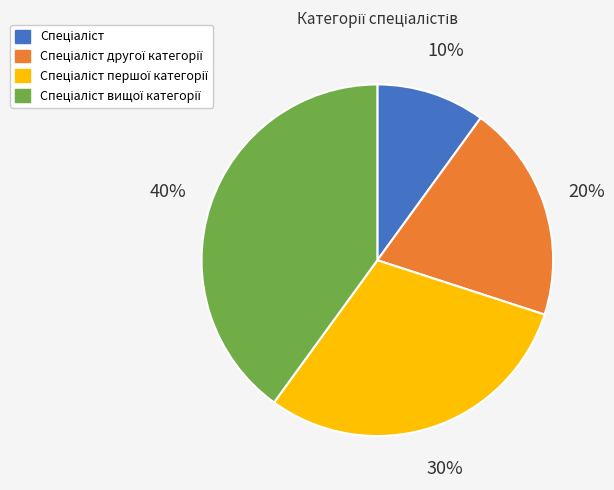

To the nearest percent, what is the average slice percentage?

25%